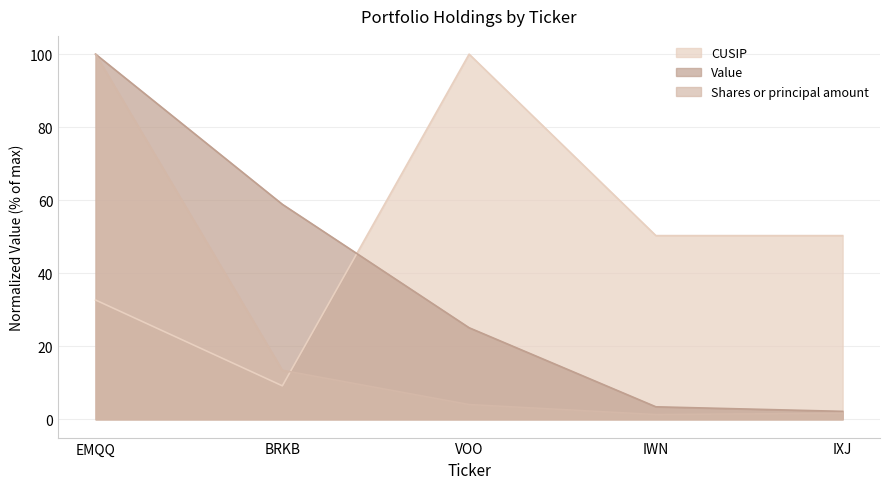

How many times do Value and CUSIP cross each other?

1